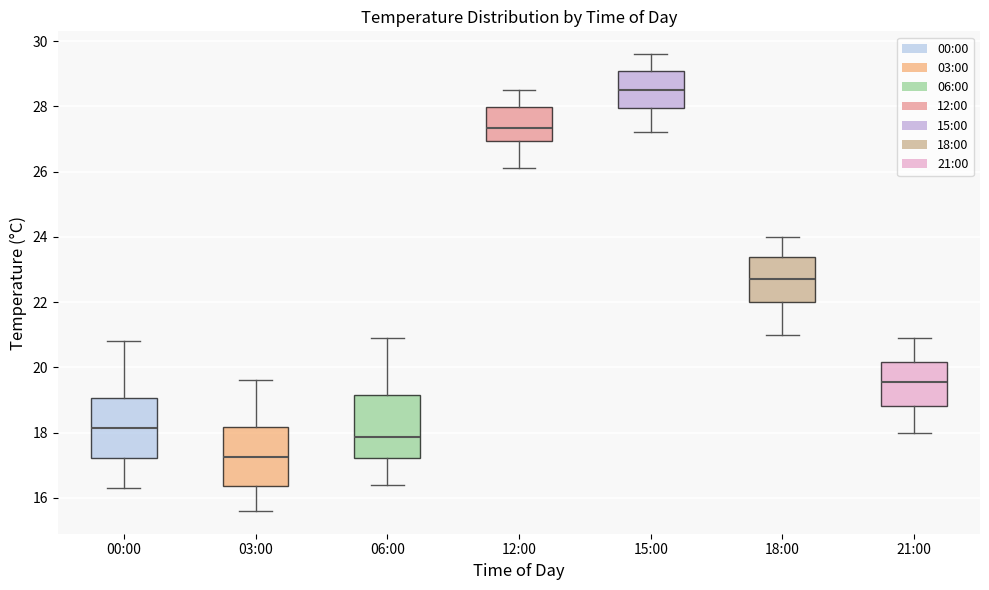

Reading left to right, read every box against the y-axis: the position of its median line, the range the box covers, and the ends of its whiskers. The values are not printed on the chart, so give them approximately, as read against the axis.

00:00: median 18.2, box 17.2 to 19.0, whiskers 16.4 to 20.8
03:00: median 17.2, box 16.4 to 18.2, whiskers 15.6 to 19.6
06:00: median 17.8, box 17.2 to 19.2, whiskers 16.4 to 21.0
12:00: median 27.4, box 27.0 to 28.0, whiskers 26.2 to 28.6
15:00: median 28.6, box 28.0 to 29.0, whiskers 27.2 to 29.6
18:00: median 22.8, box 22.0 to 23.4, whiskers 21.0 to 24.0
21:00: median 19.6, box 18.8 to 20.2, whiskers 18.0 to 21.0